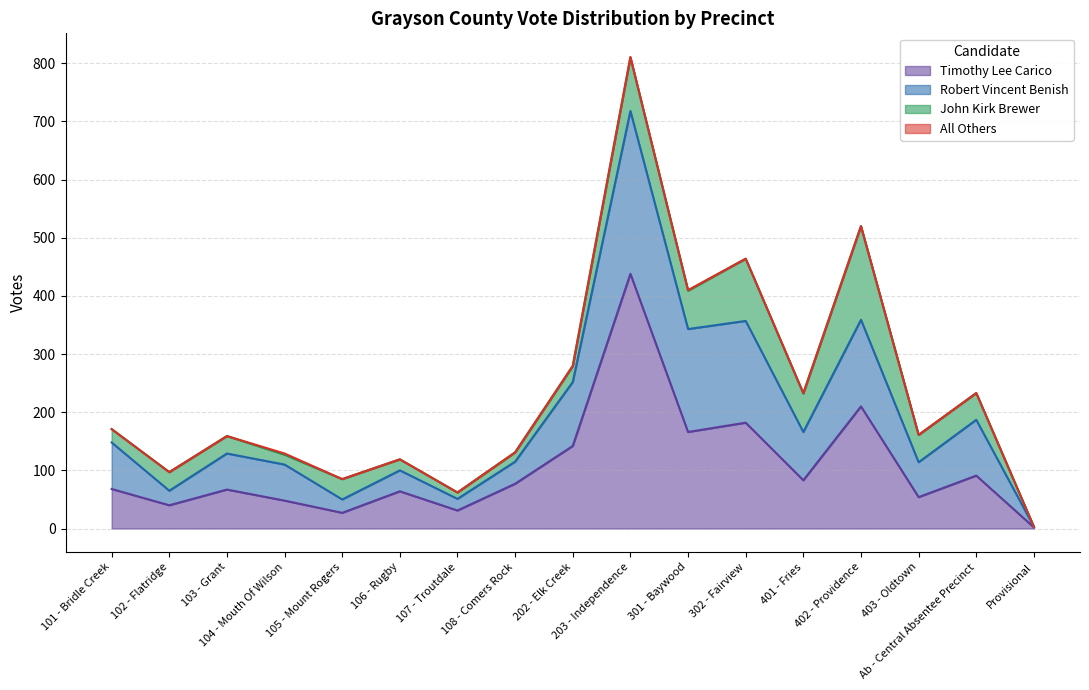

What is the minimum value shown in the chart?

2